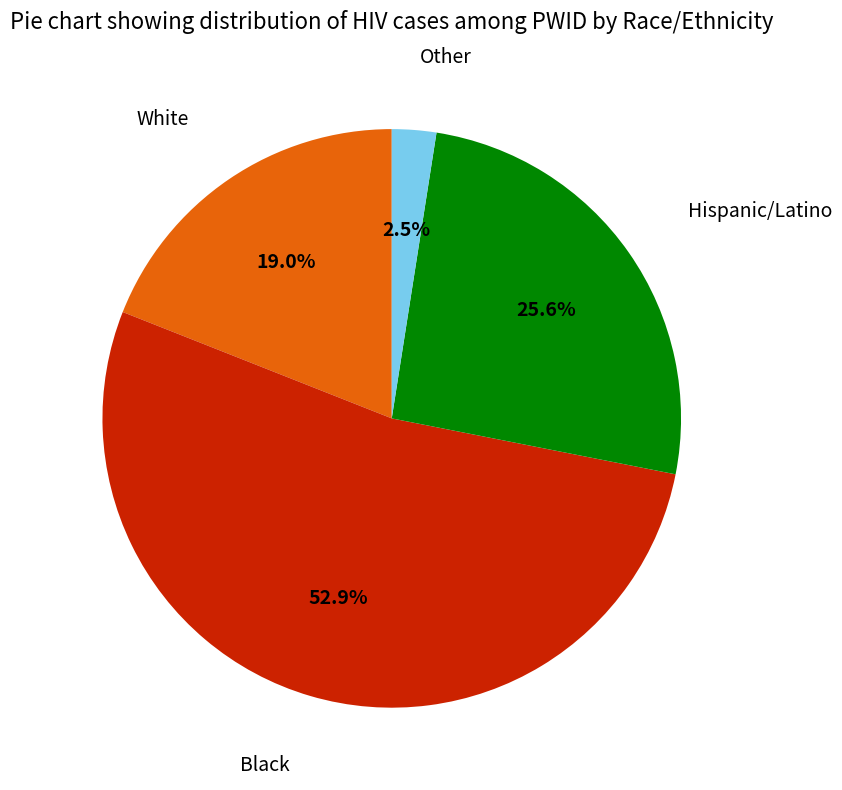

To the nearest percent, what is the average slice percentage?

25%